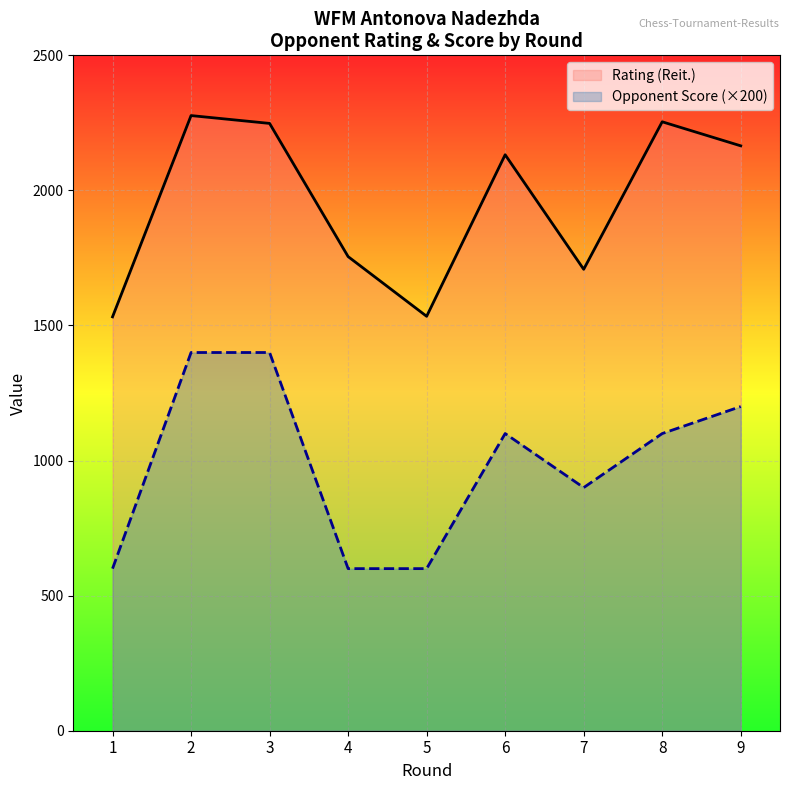

True or false: Rating (Reit.) and Opponent Score intersect in this chart.

False